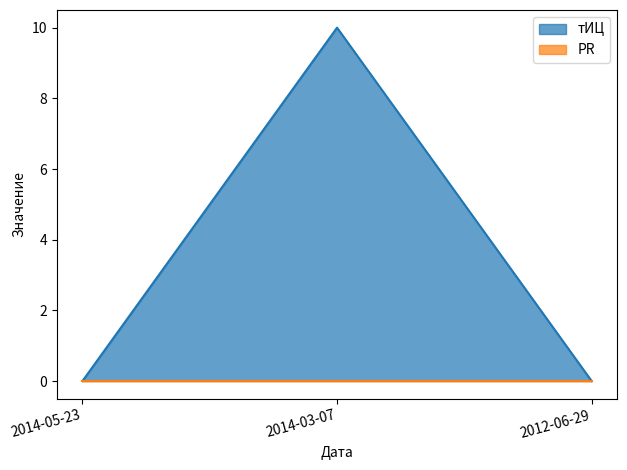

Count the values in the range 0 to 10.

3